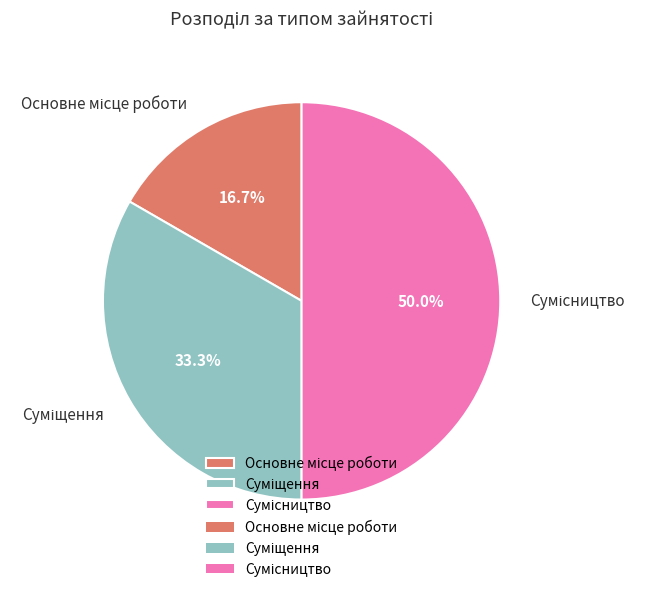

Combined, do Основне місце роботи and Суміщення account for over 50%?

No